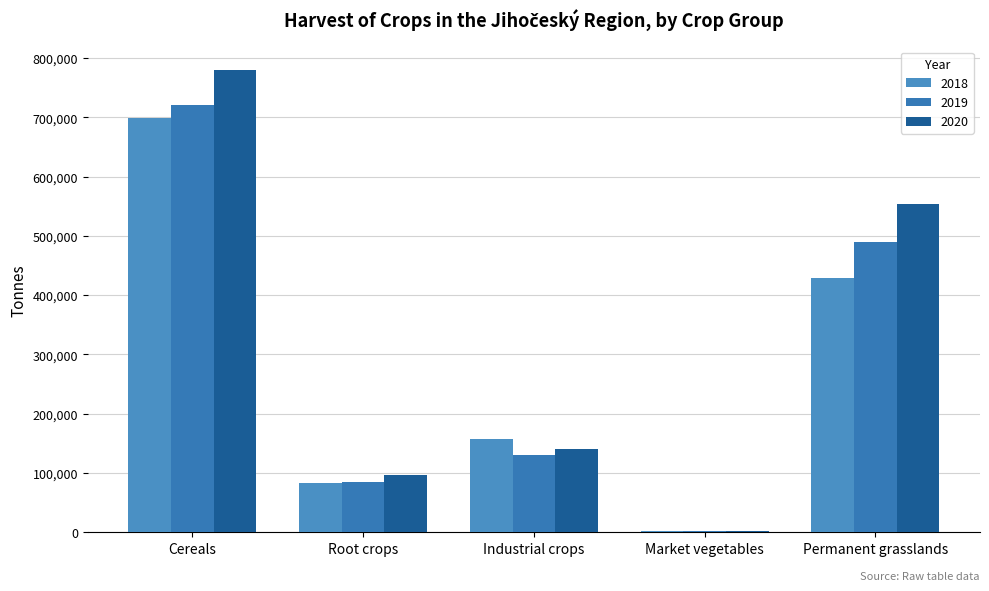

The value of 2020 at Permanent grasslands is 554492.5. True or false?

True